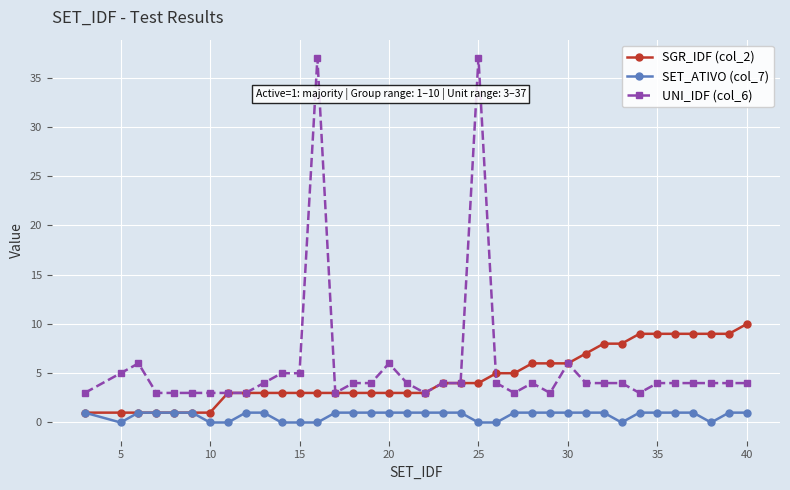

Rank the series by their average value, from lowest to highest.

SET_ATIVO (col_7), SGR_IDF (col_2), UNI_IDF (col_6)